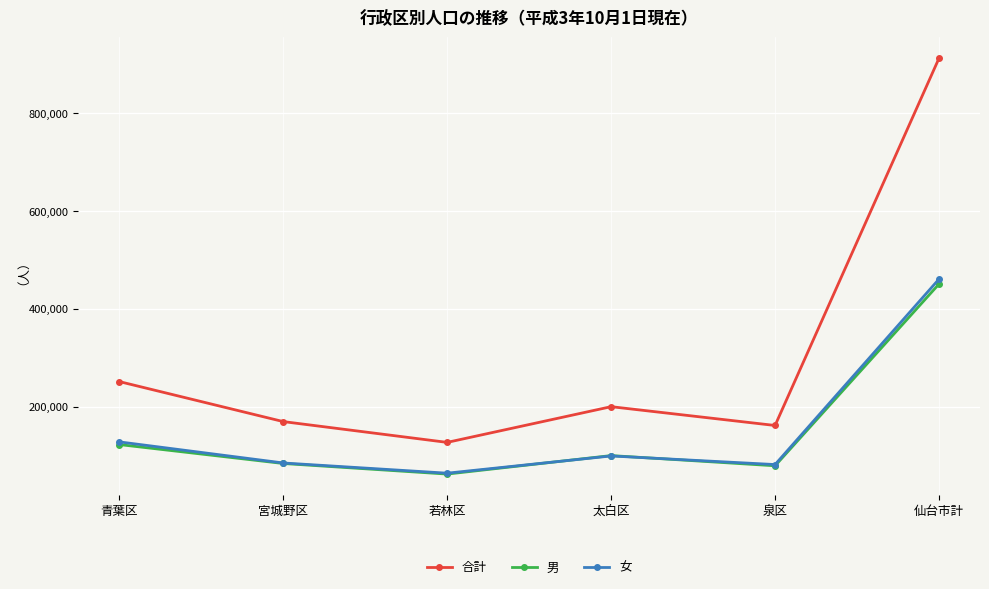

Count the number of data series in this chart.

3